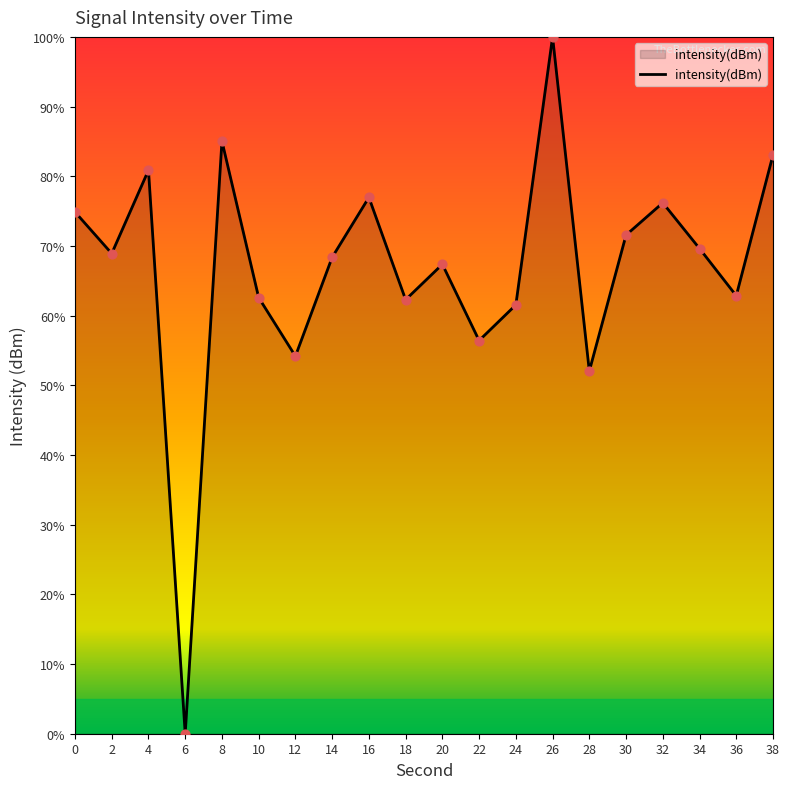

Approximately how many times larger is the value at 2 compared to 10?

1.1